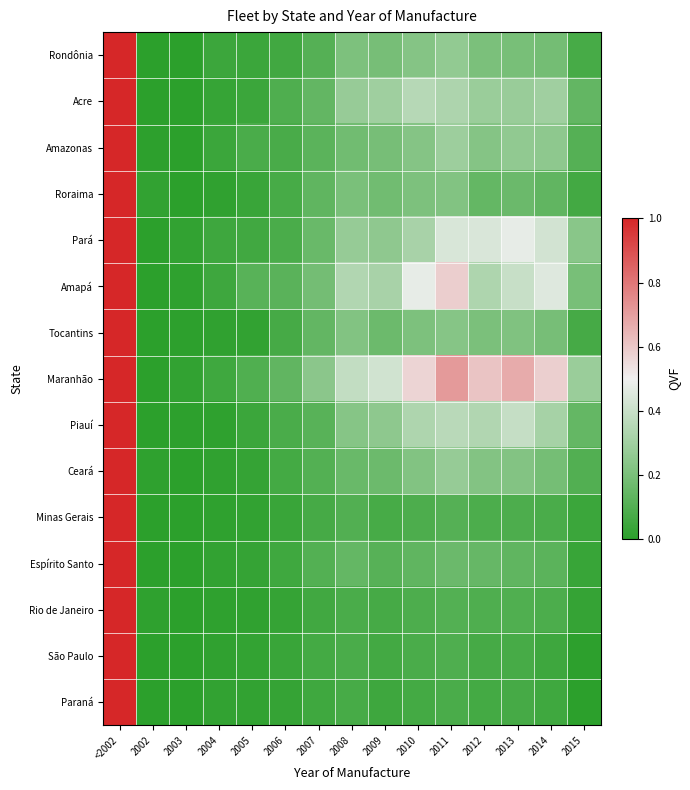

What is the spread (max minus min) of values at 2014?

0.5